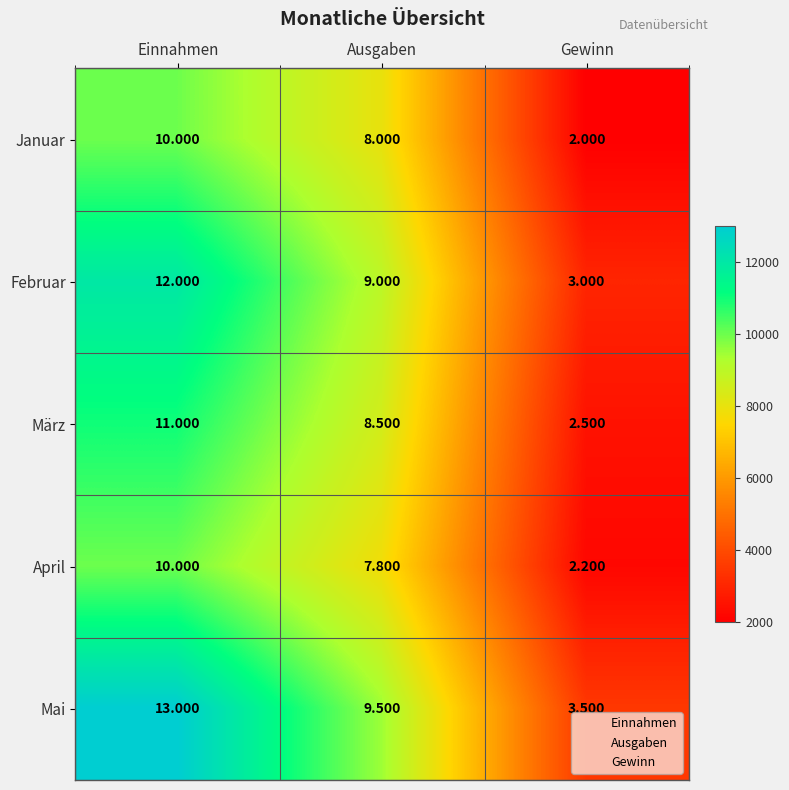

What is the total value across all series at Einnahmen?

56000